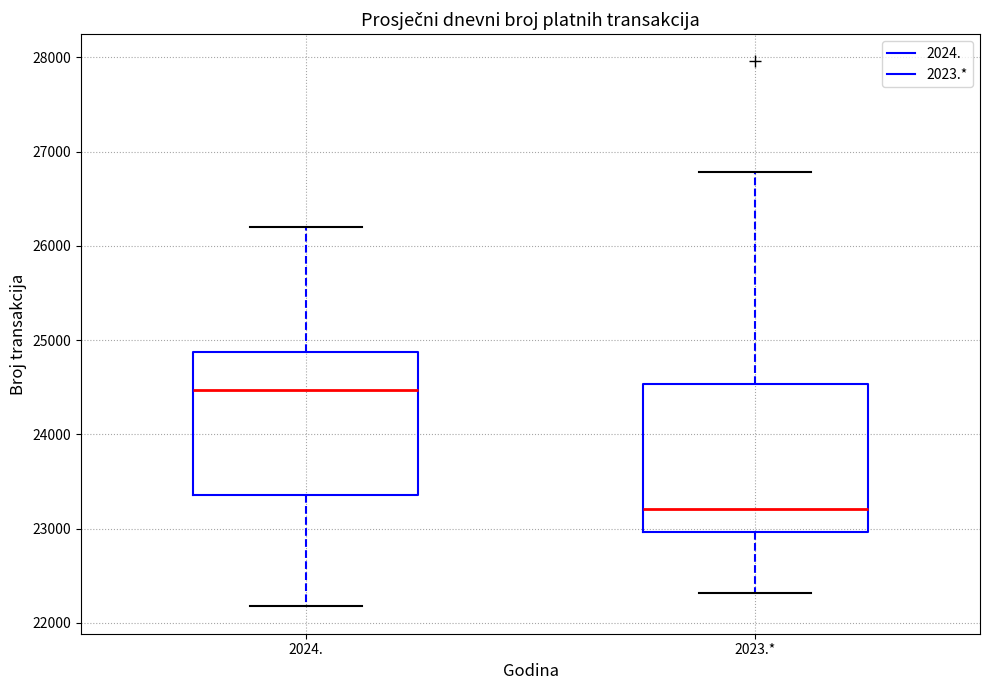

Where does the upper whisker of the box for 2024. end on the y-axis? The values are not printed on the chart, so give them approximately, as read against the axis.

26200